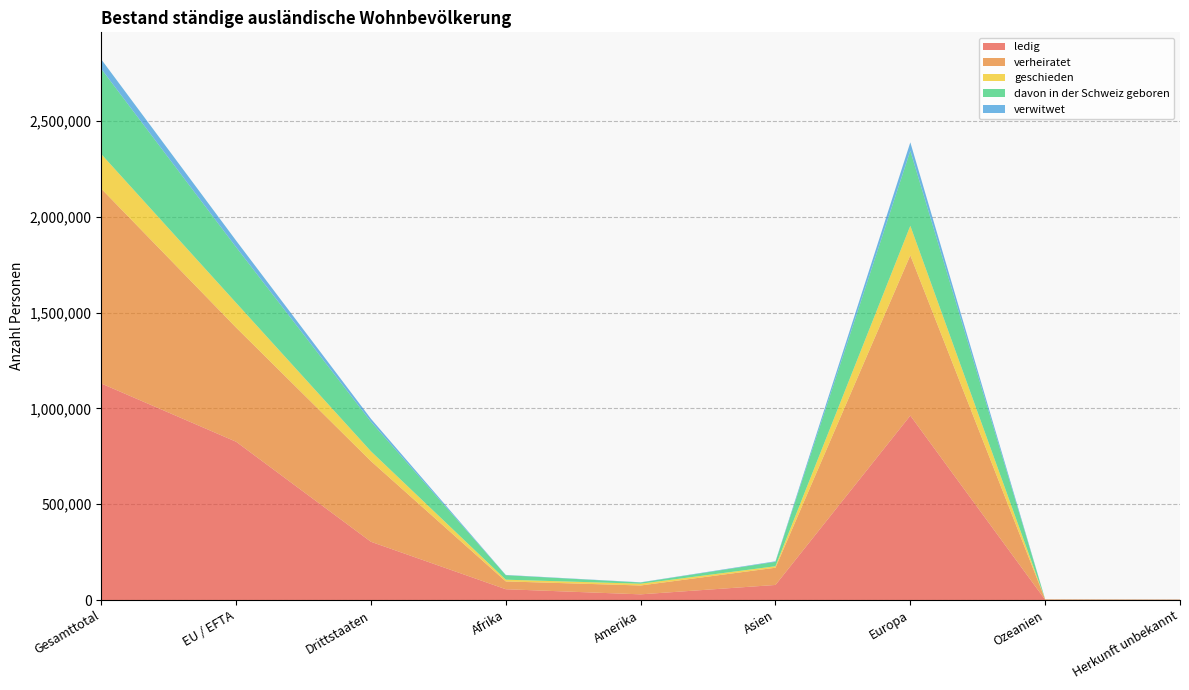

Reading left to right, what are all the values shown in this chart?

ledig: Gesamttotal=1129962	EU / EFTA=826044	Drittstaaten=303918	Afrika=56296	Amerika=29612	Asien=78635	Europa=962517	Ozeanien=1362	Herkunft unbekannt=1540
verheiratet: Gesamttotal=1016651	EU / EFTA=595779	Drittstaaten=420872	Afrika=40800	Amerika=46277	Asien=89910	Europa=836463	Ozeanien=2243	Herkunft unbekannt=958
geschieden: Gesamttotal=180446	EU / EFTA=129111	Drittstaaten=51335	Afrika=9073	Amerika=9229	Asien=7746	Europa=154088	Ozeanien=214	Herkunft unbekannt=96
davon in der Schweiz geboren: Gesamttotal=444756	EU / EFTA=290482	Drittstaaten=154274	Afrika=23399	Amerika=6255	Asien=23092	Europa=391218	Ozeanien=267	Herkunft unbekannt=525
verwitwet: Gesamttotal=49703	EU / EFTA=34193	Drittstaaten=15510	Afrika=1429	Amerika=1179	Asien=2827	Europa=44188	Ozeanien=32	Herkunft unbekannt=48